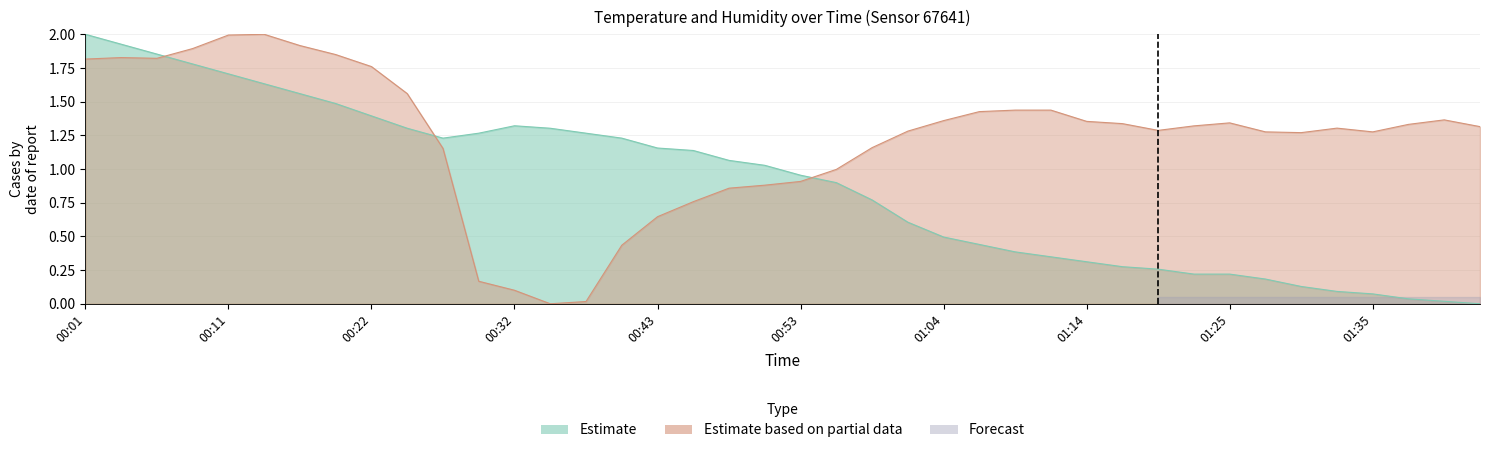

What is the value of the temperature point at the 29th from the left?

0.3